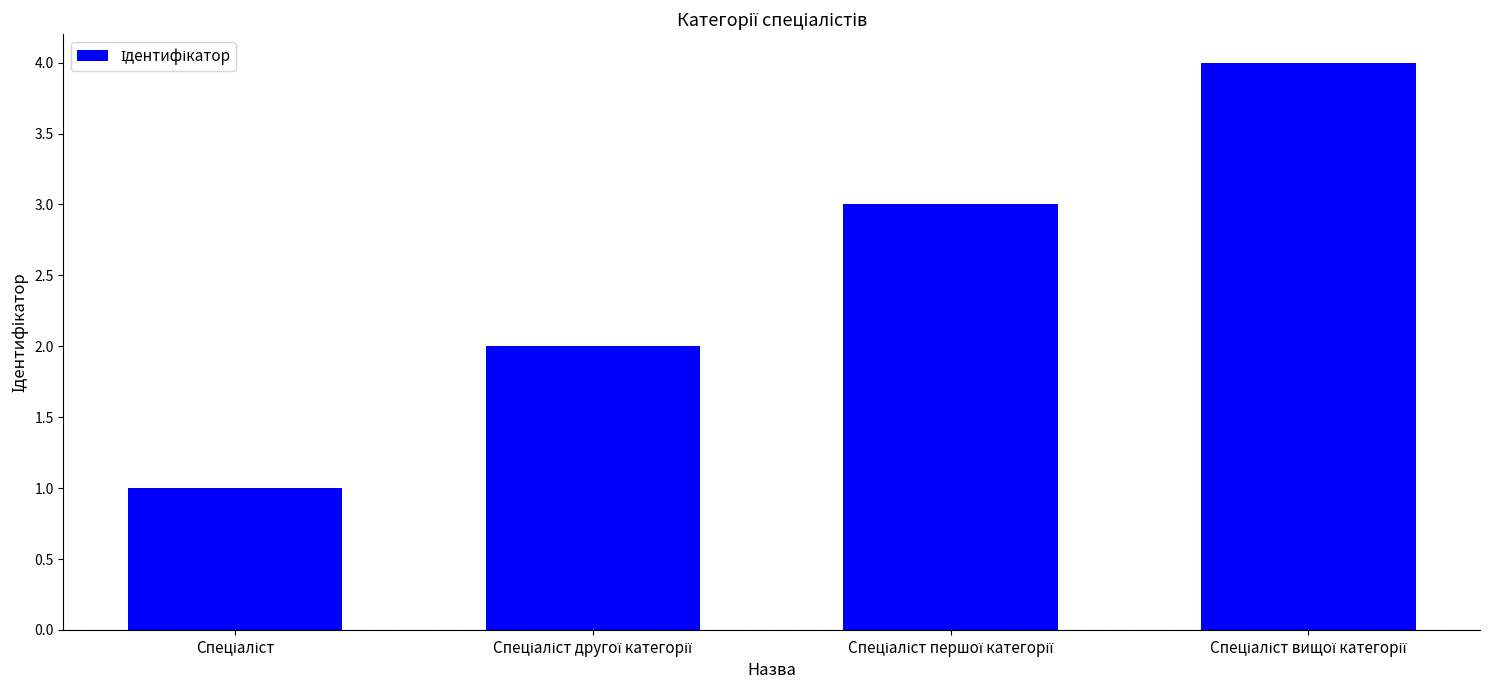

What is the difference between the second highest and second lowest values?

1